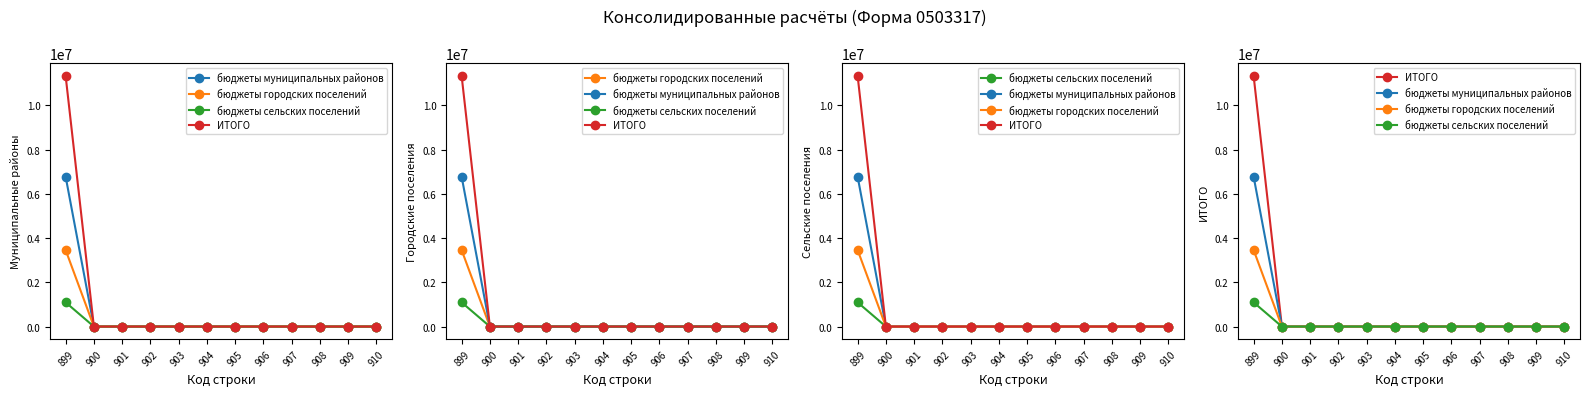

True or false: бюджеты сельских поселений and бюджеты городских поселений cross at least once.

False